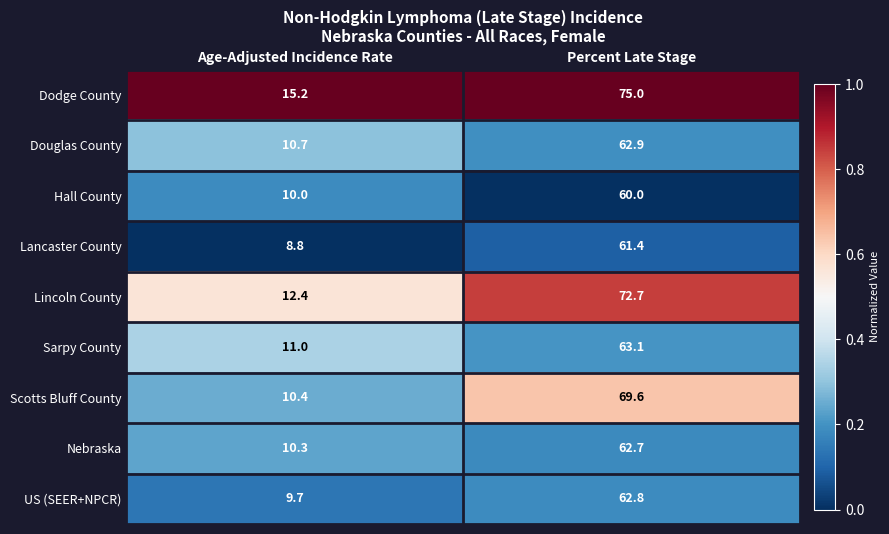

Reading left to right, list all the values displayed in this chart.

Dodge County: Age-Adjusted Incidence Rate=15.2	Percent Late Stage=75.0
Douglas County: Age-Adjusted Incidence Rate=10.7	Percent Late Stage=62.9
Hall County: Age-Adjusted Incidence Rate=10.0	Percent Late Stage=60.0
Lancaster County: Age-Adjusted Incidence Rate=8.8	Percent Late Stage=61.4
Lincoln County: Age-Adjusted Incidence Rate=12.4	Percent Late Stage=72.7
Sarpy County: Age-Adjusted Incidence Rate=11.0	Percent Late Stage=63.1
Scotts Bluff County: Age-Adjusted Incidence Rate=10.4	Percent Late Stage=69.6
Nebraska: Age-Adjusted Incidence Rate=10.3	Percent Late Stage=62.7
US (SEER+NPCR): Age-Adjusted Incidence Rate=9.7	Percent Late Stage=62.8